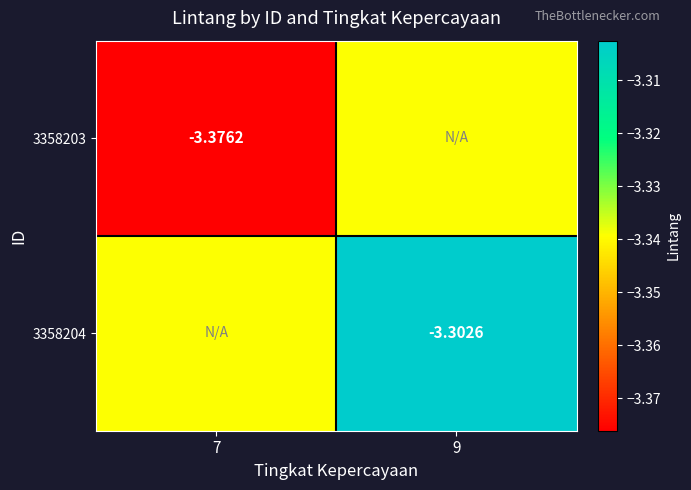

Read the 3358204 value at 9.

-3.3